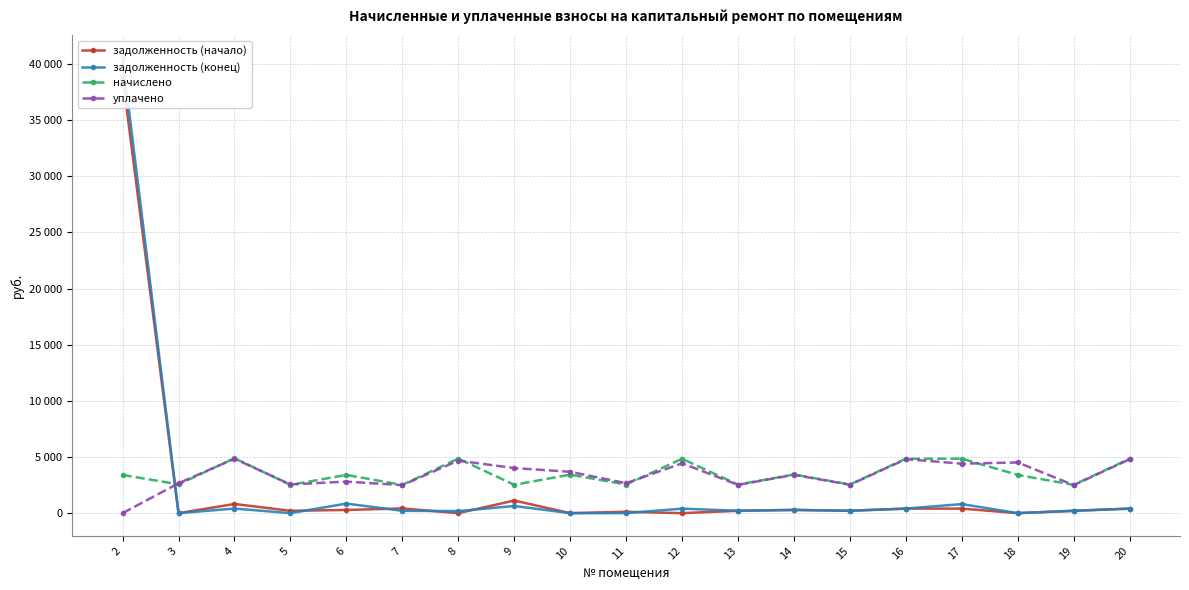

Where does the начислено series first go above 3404?

2